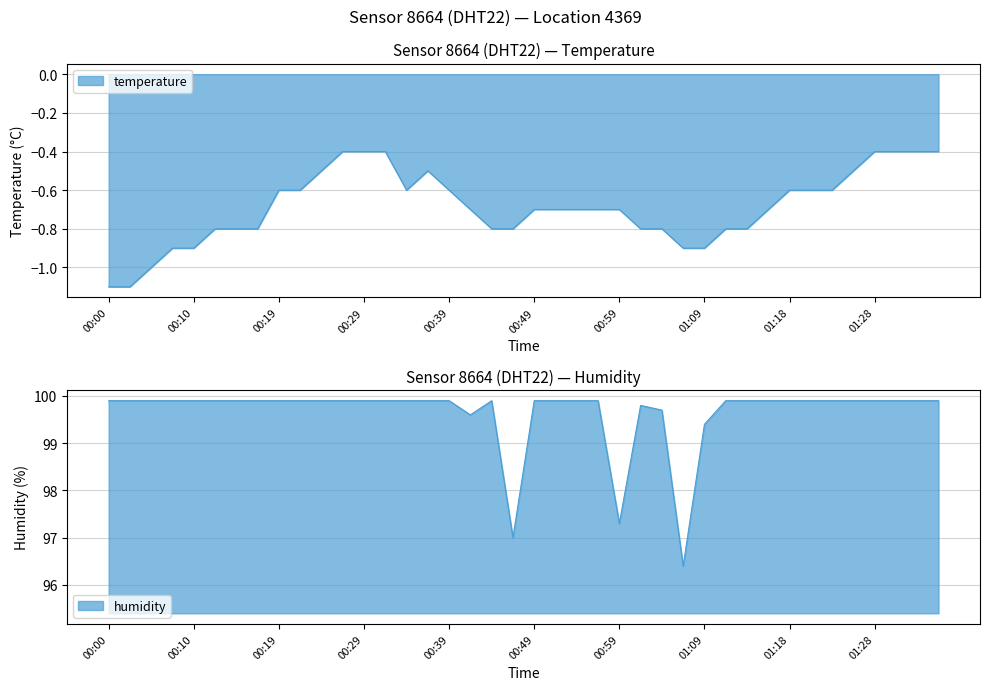

Rank the series at 00:37 from highest to lowest value.

humidity, temperature